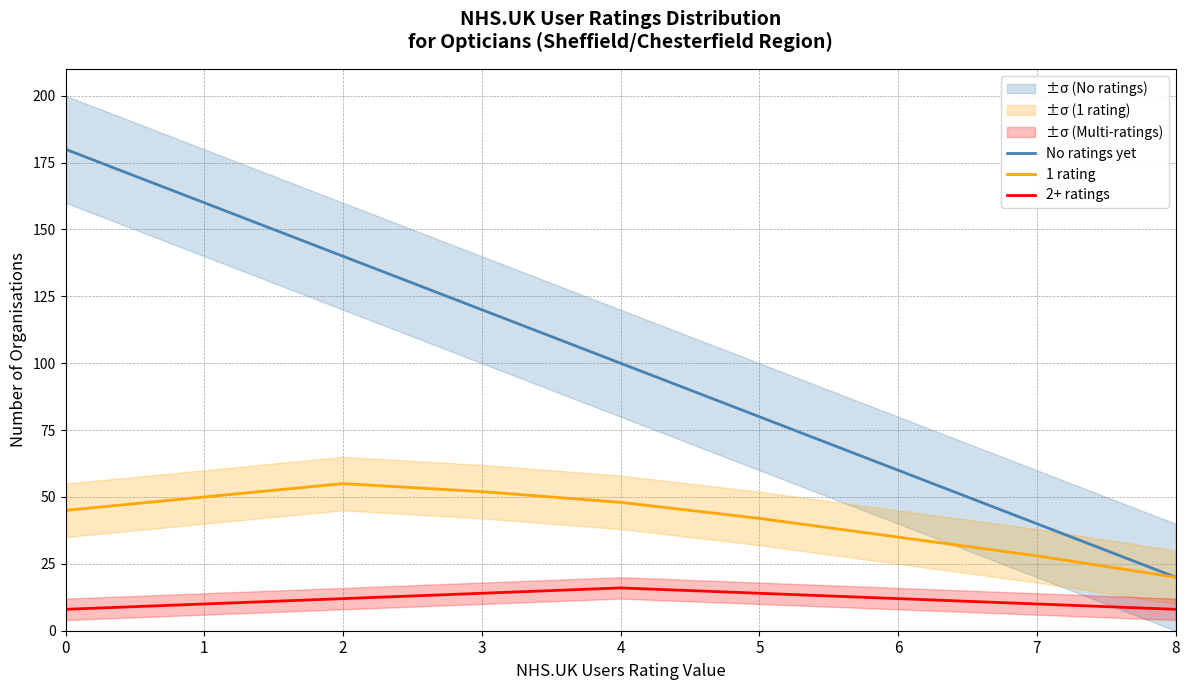

Does the chart have visible grid lines?

Yes